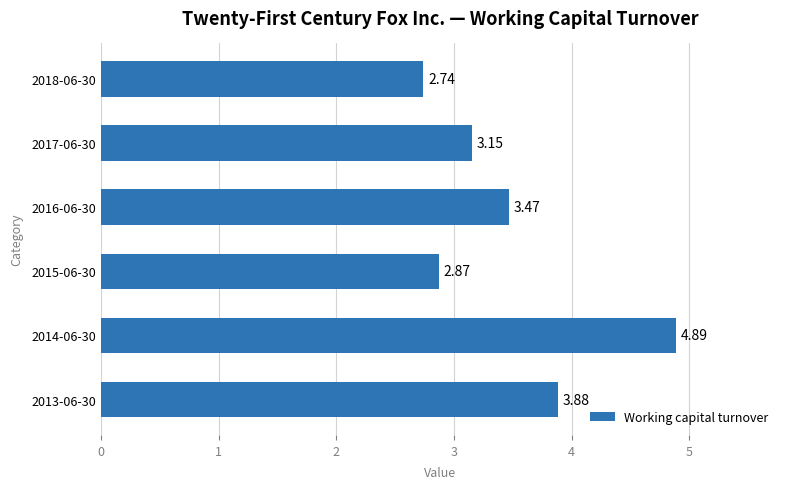

What is the sum of the values at 2018-06-30 and 2017-06-30?

5.9